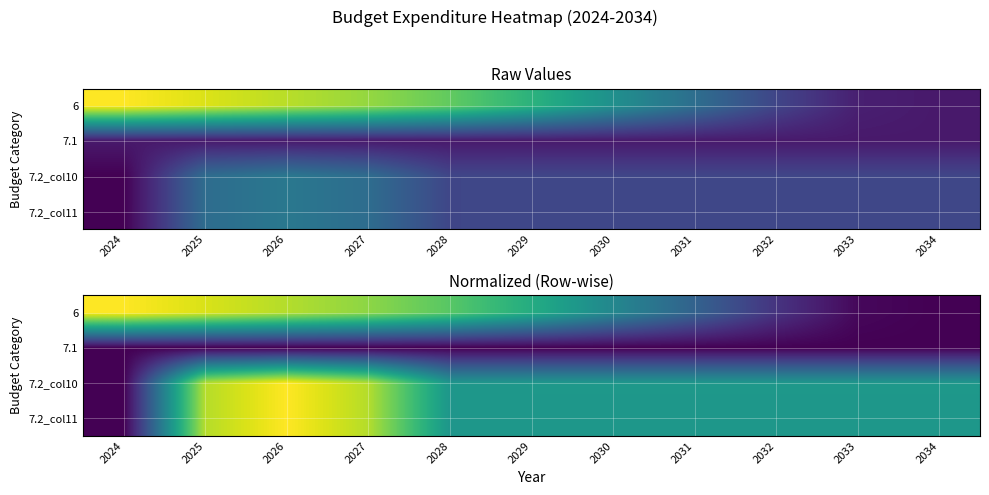

Which series changed the most between 2033 and 2034?

6